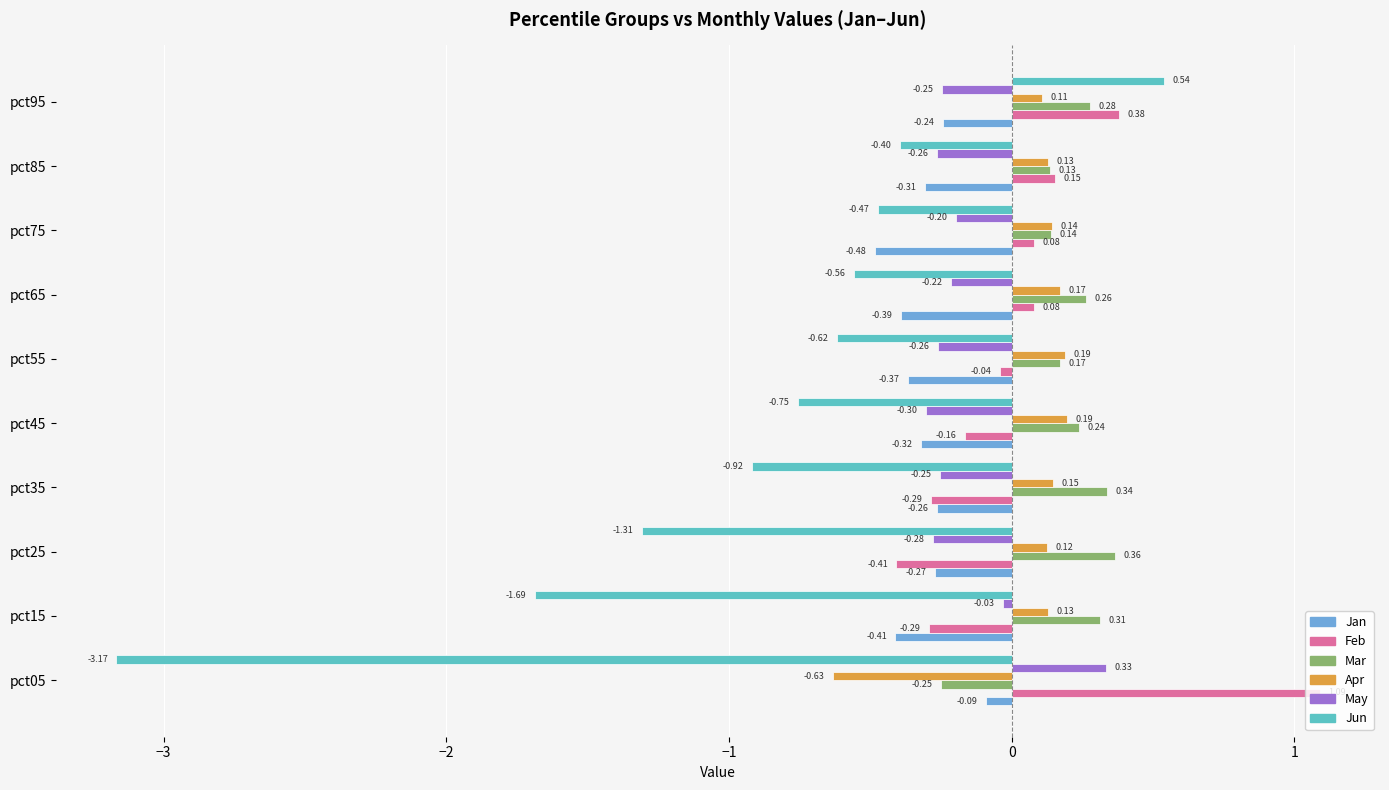

Which series has the widest spread of values?

Jun